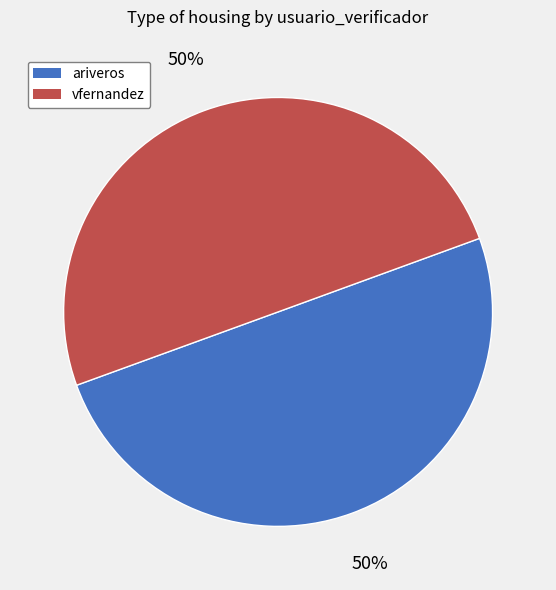

Count the number of slices in the pie.

2